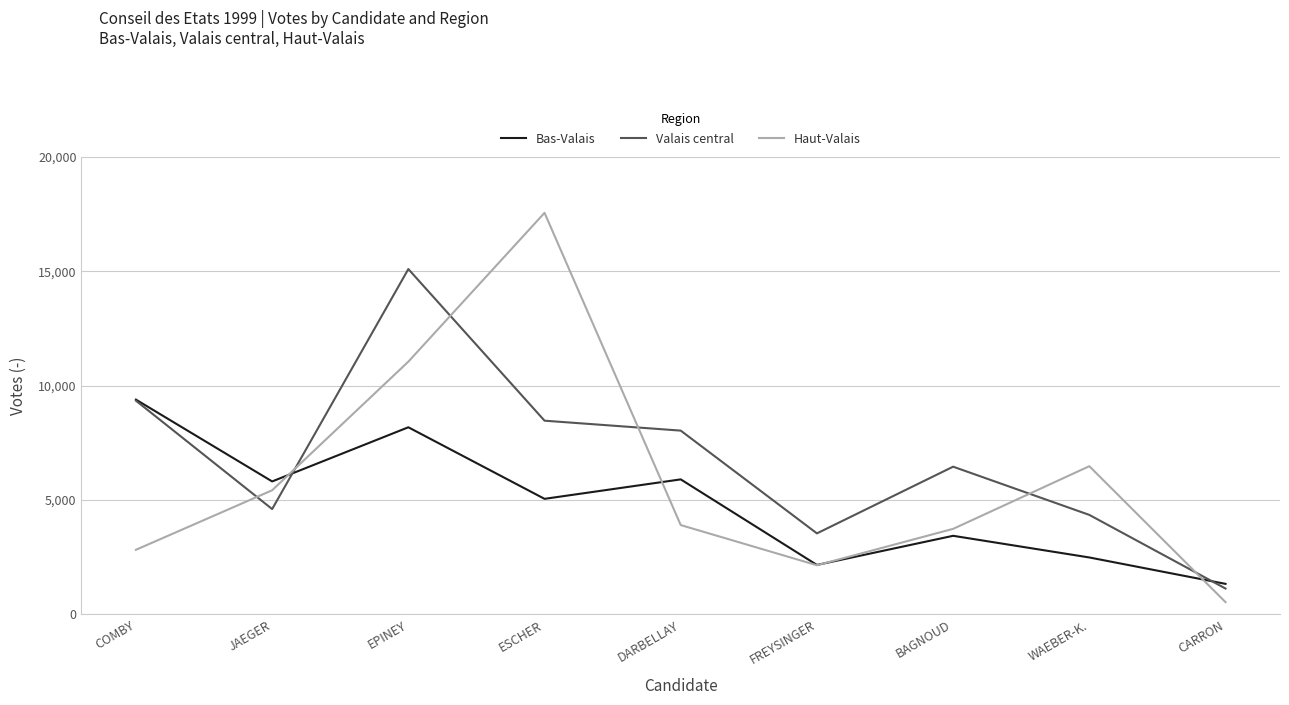

At which label does Haut-Valais first exceed 3908?

JAEGER